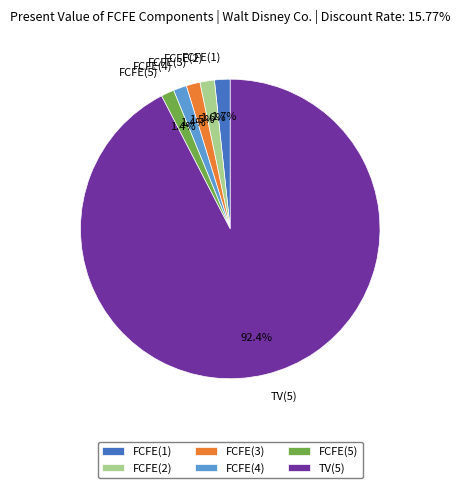

What percentage is NOT represented by FCFE(2)?

98.4%